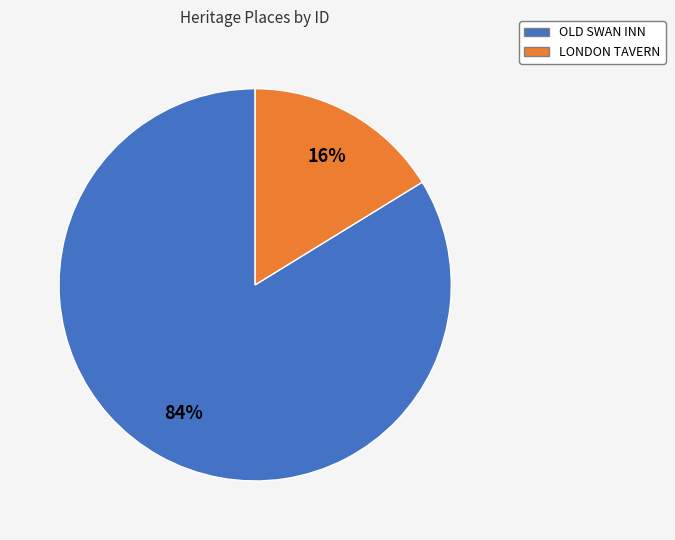

Is the sum of LONDON TAVERN and OLD SWAN INN greater than half?

Yes